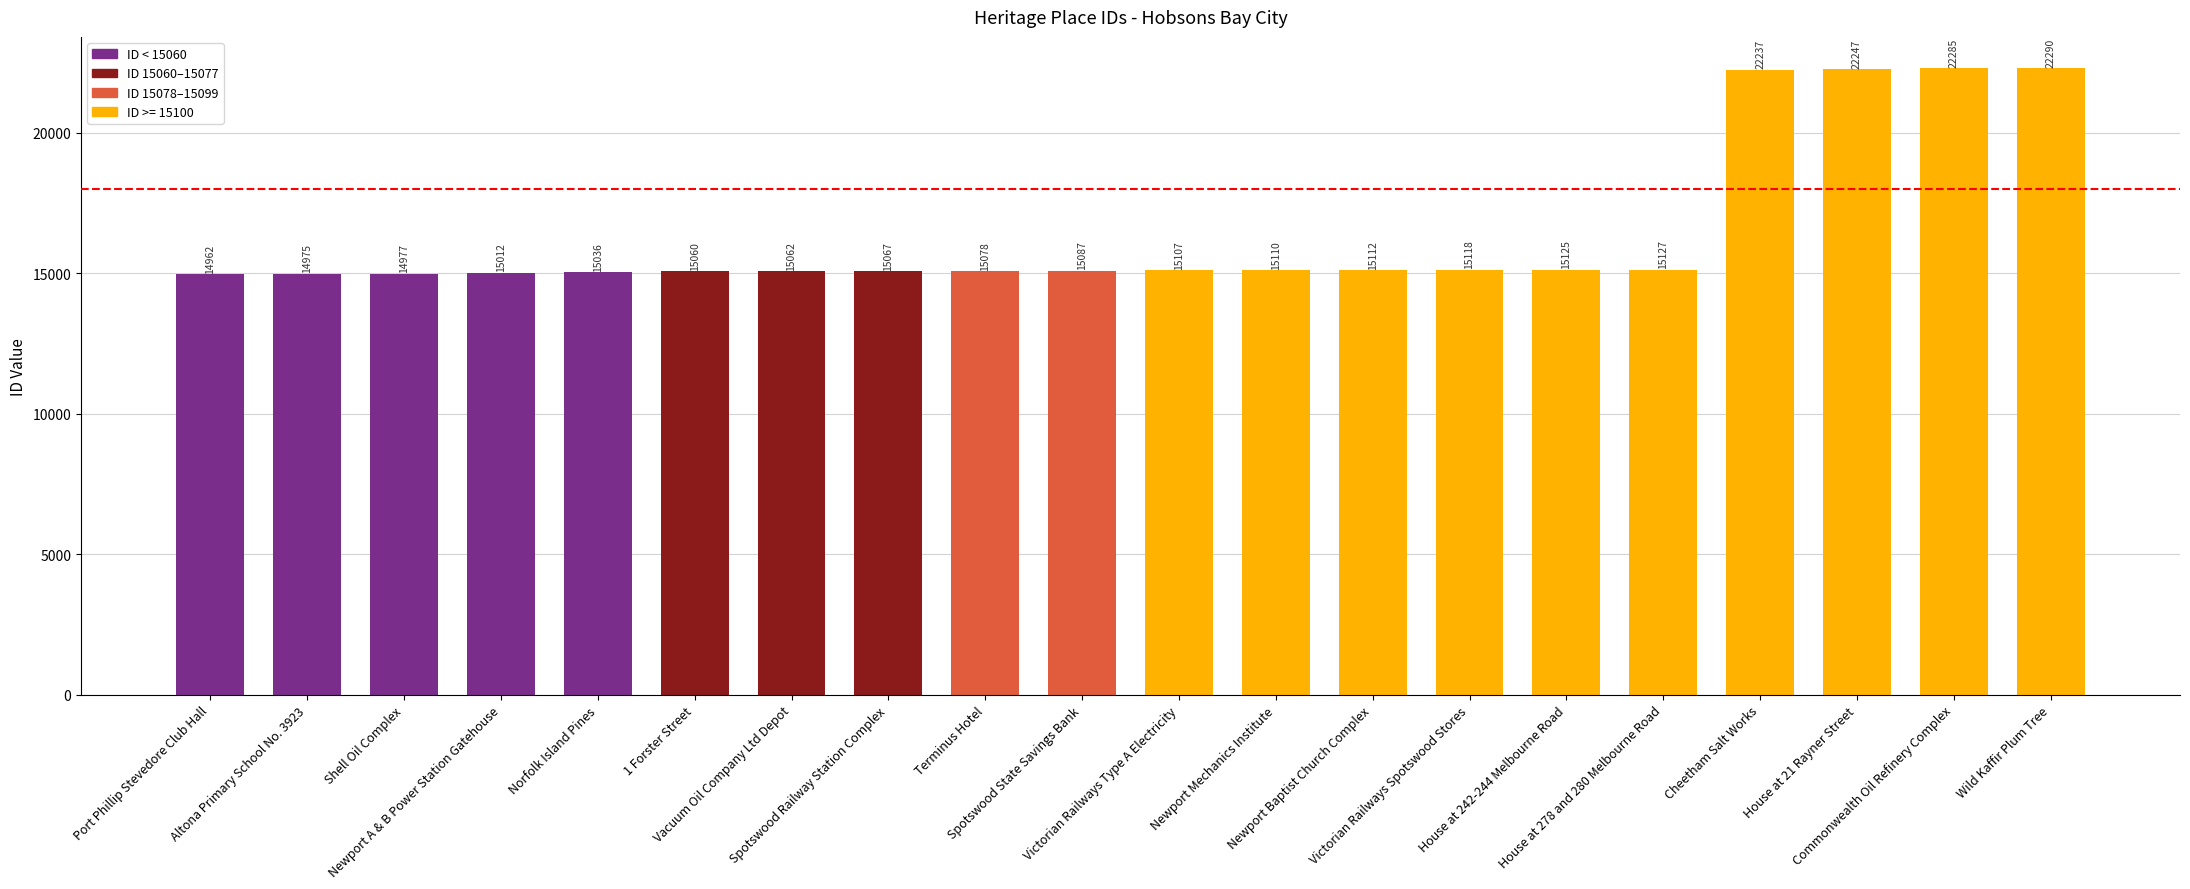

List the labels in order of value, largest first.

Wild Kaffir Plum Tree, Commonwealth Oil Refinery Complex, House at 21 Rayner Street, Cheetham Salt Works, House at 278 and 280 Melbourne Road, House at 242-244 Melbourne Road, Victorian Railways Spotswood Stores, Newport Baptist Church Complex, Newport Mechanics Institute, Victorian Railways Type A Electricity, Spotswood State Savings Bank, Terminus Hotel, Spotswood Railway Station Complex, Vacuum Oil Company Ltd Depot, 1 Forster Street, Norfolk Island Pines, Newport A & B Power Station Gatehouse, Shell Oil Complex, Altona Primary School No. 3923, Port Phillip Stevedore Club Hall